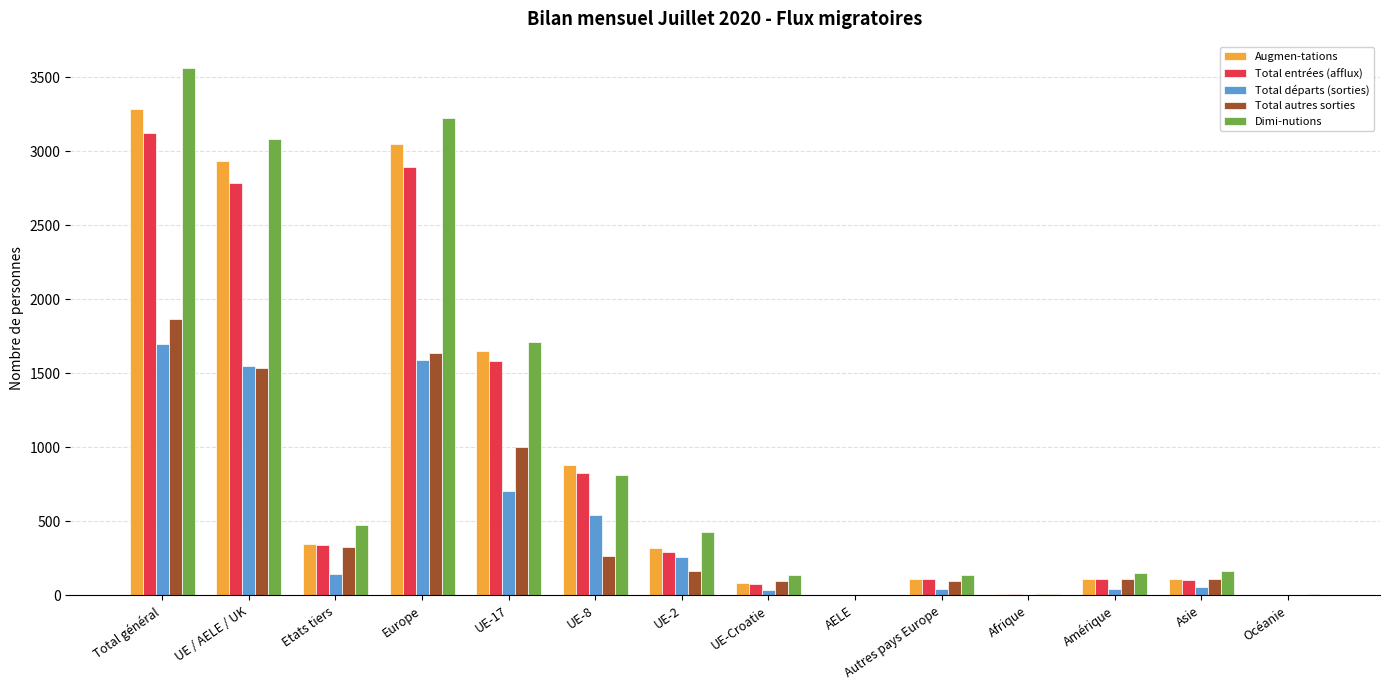

Is it true that Augmen-tations equals 4888 at UE / AELE / UK?

False